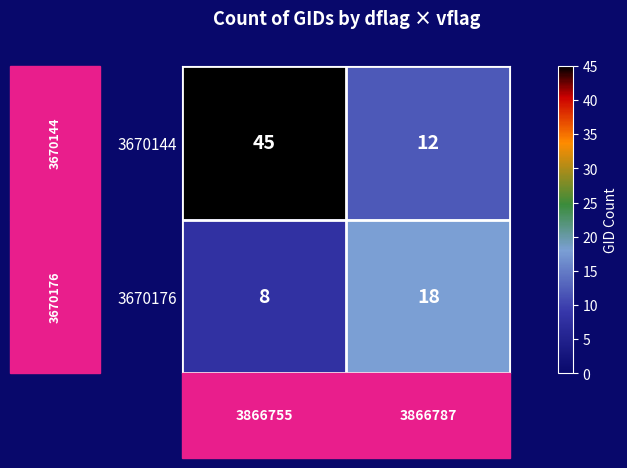

What is the difference between the highest and lowest values at 3866787?

6